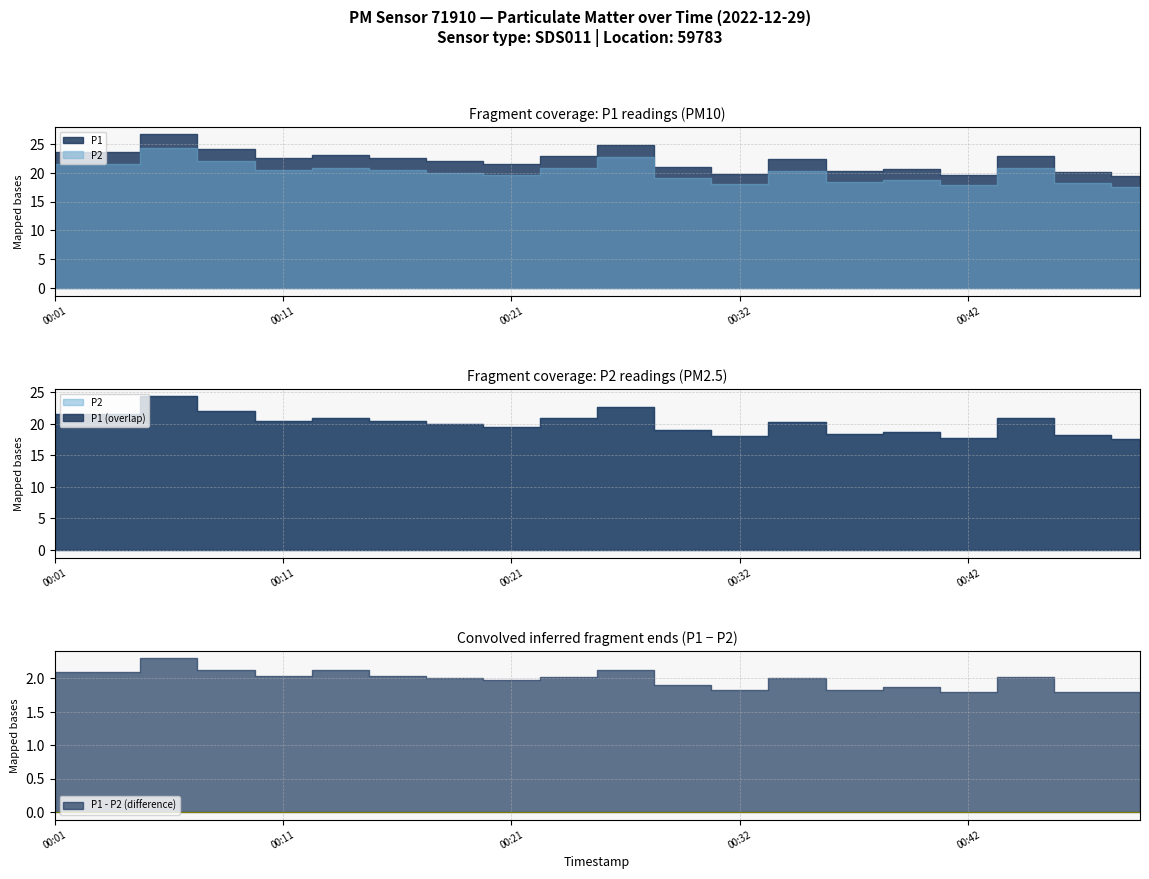

What is the total value across all series at 00:08?

46.2